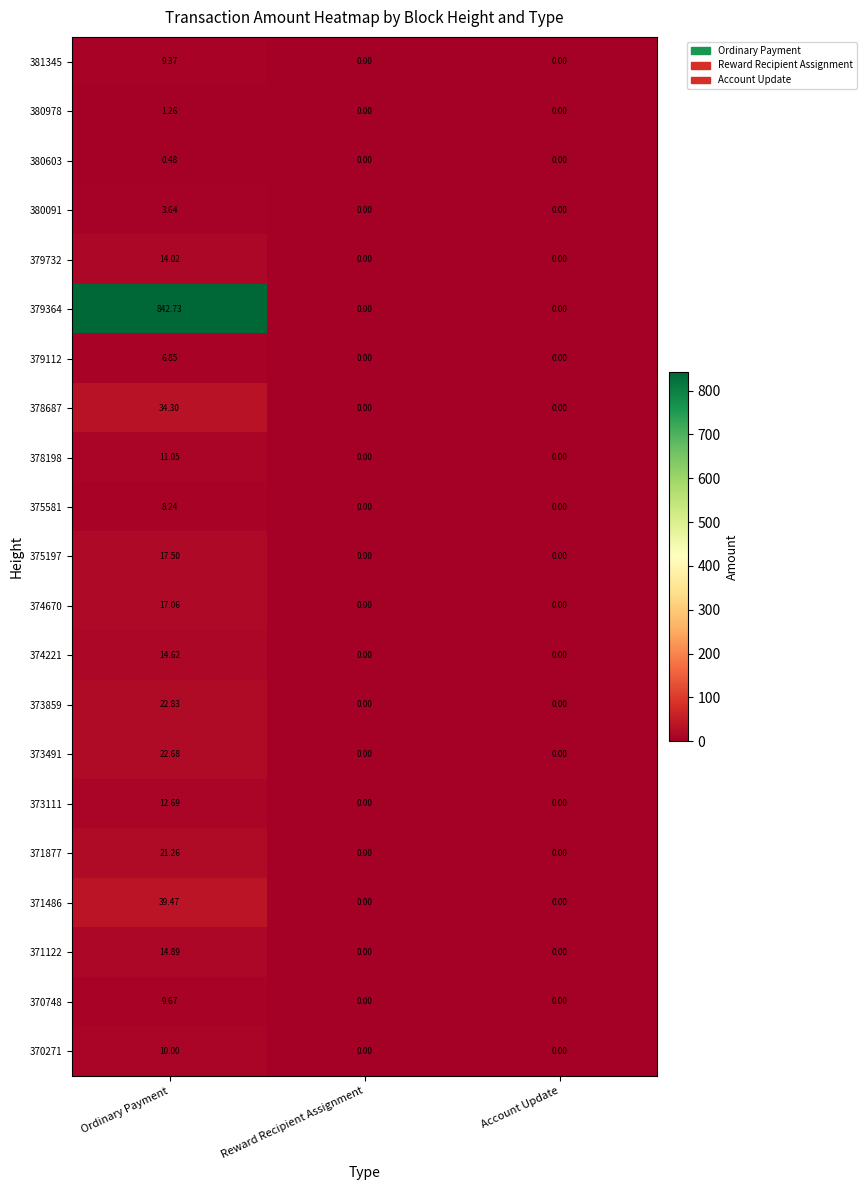

At which category is the sum across all series the highest?

Ordinary Payment